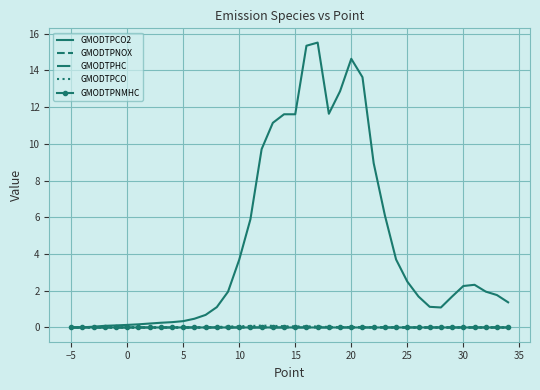

Which series has the largest total across all categories?

GMODTPCO2